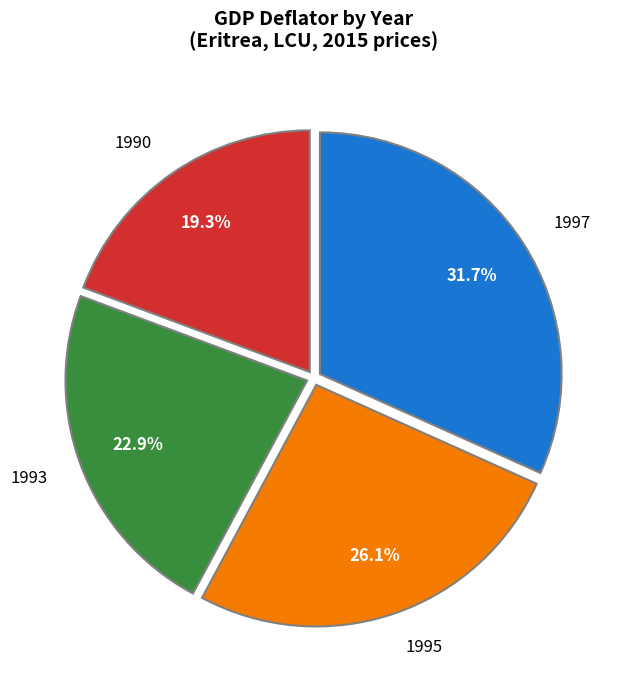

Count the number of slices in the pie.

4